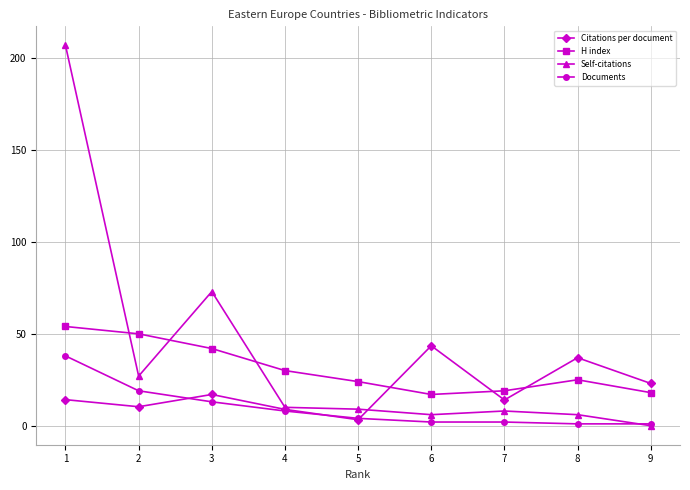

What are all the series names shown in the legend?

Citations per document, H index, Self-citations, Documents